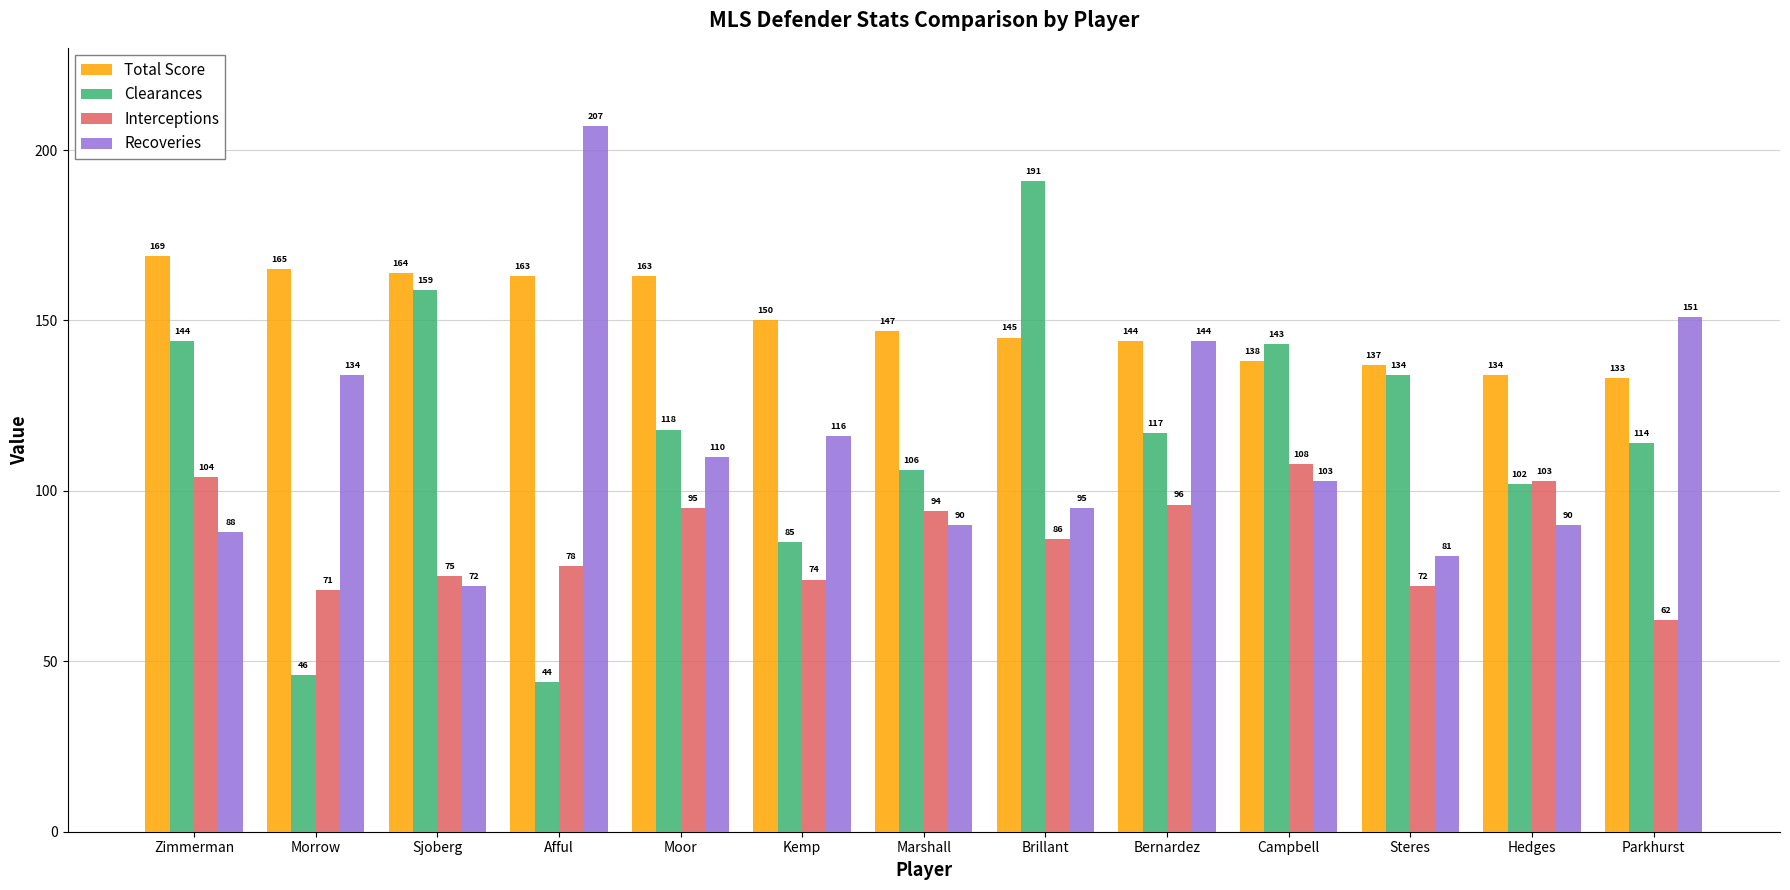

What is the difference between the Recoveries values at Brillant and Marshall?

5